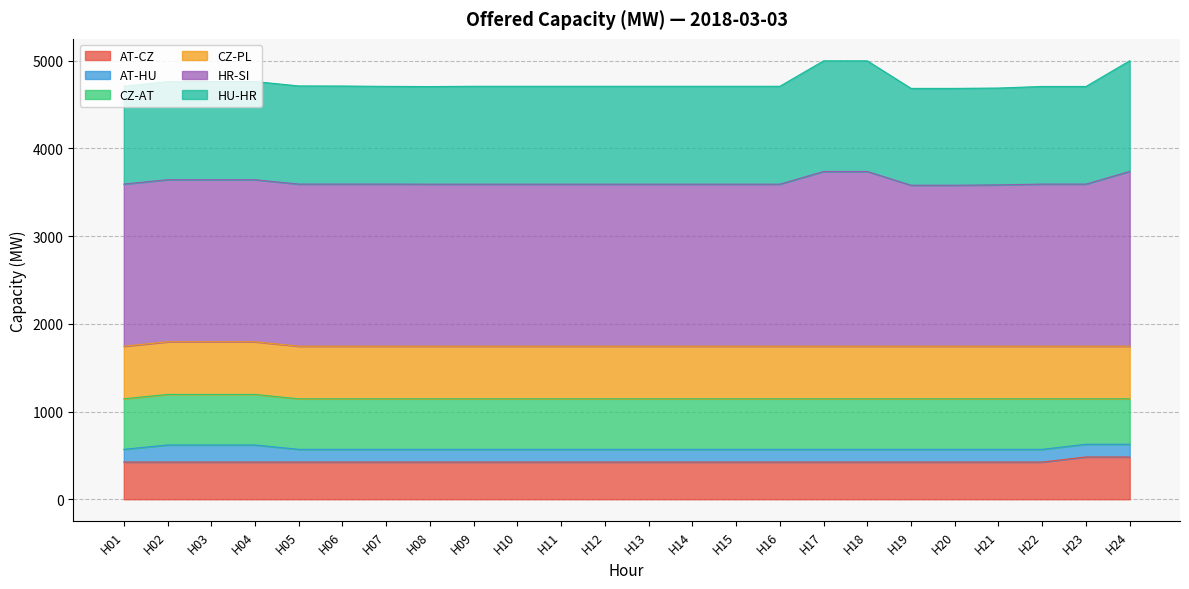

True or false: AT-HU has a value of 1843 at H21.

False